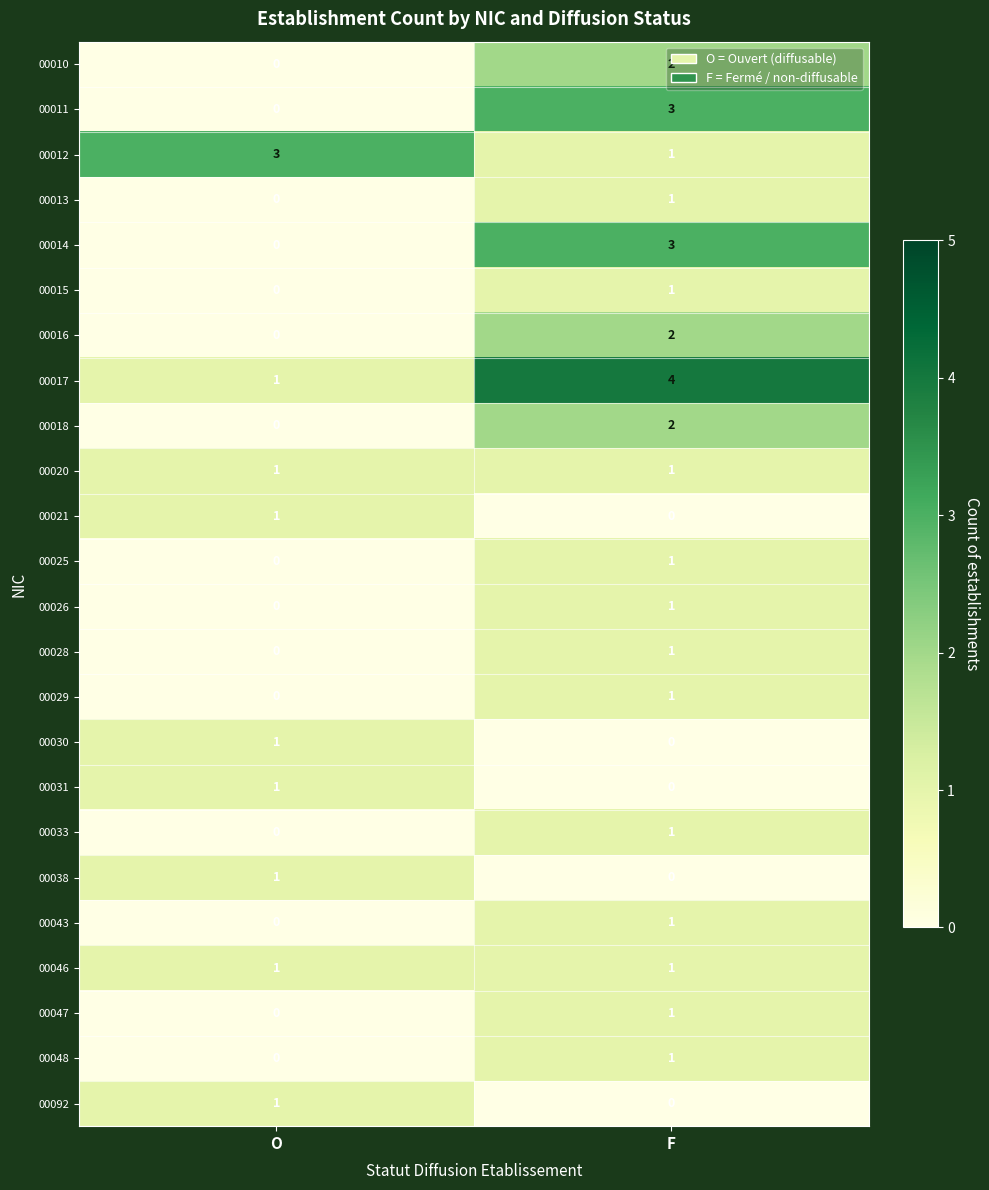

Is it true that 00046 equals 2 at F?

False